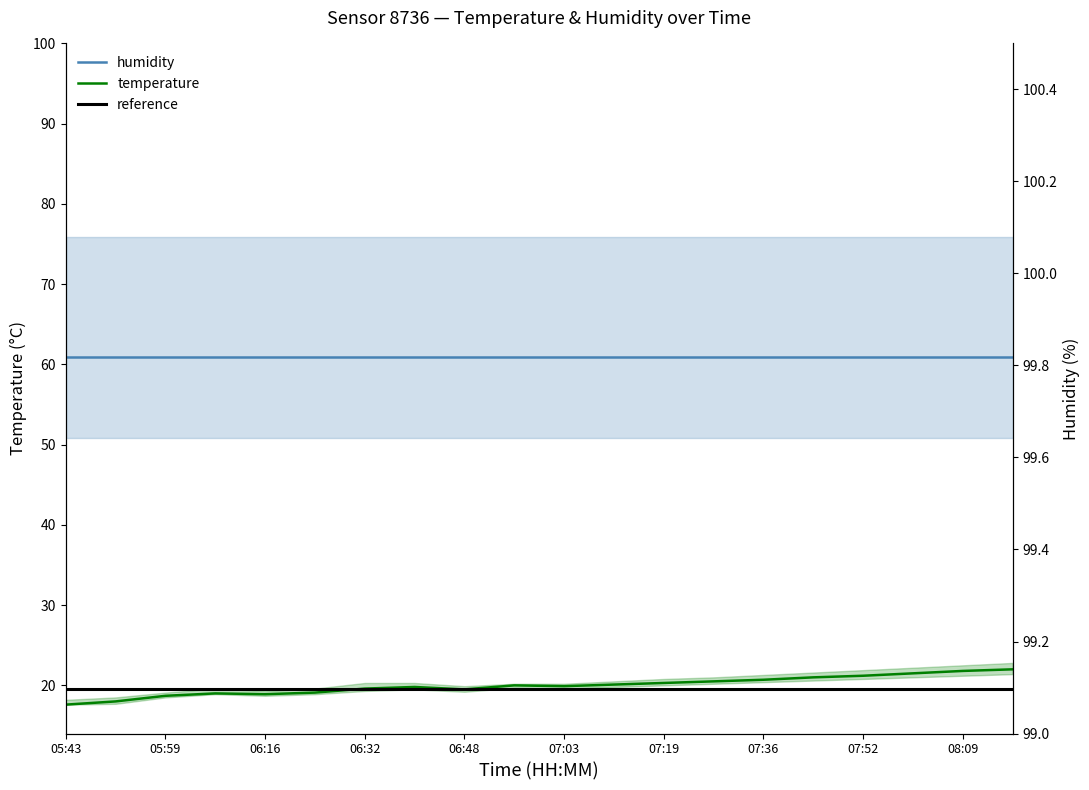

Which series ends up on top after the final intersection of reference and temperature?

temperature